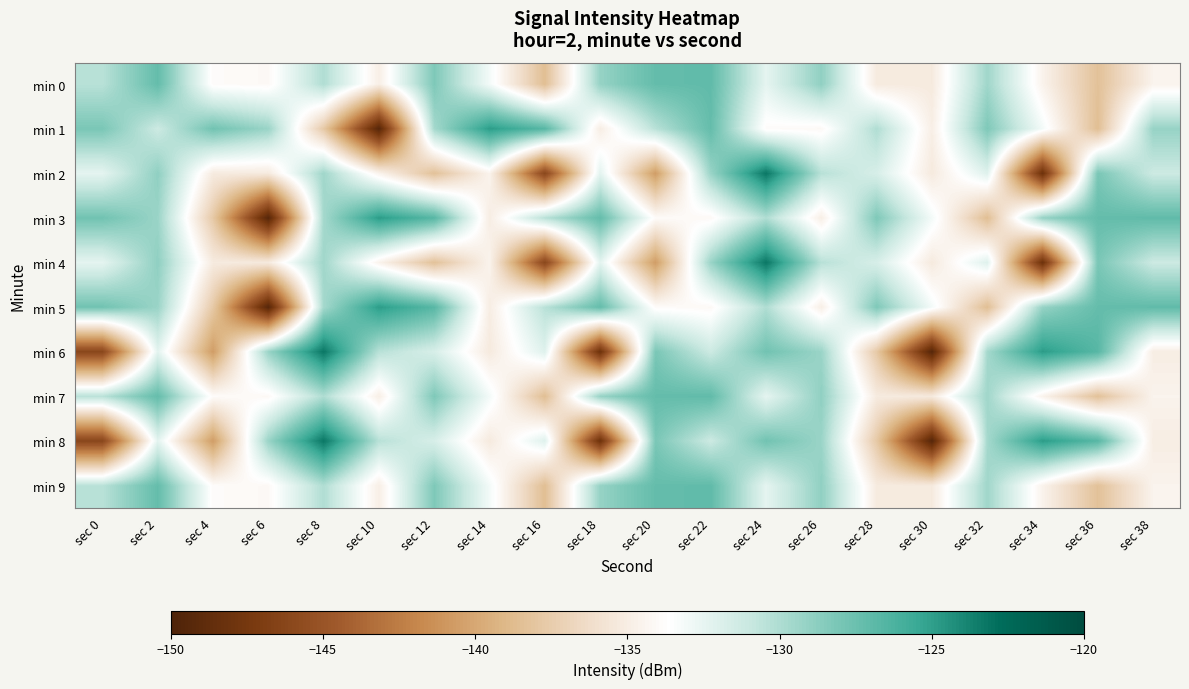

Reading left to right, what are all the values shown in this chart?

min 0: sec 0=-130.4	sec 2=-127.2	sec 4=-133.9	sec 6=-134.1	sec 8=-130.1	sec 10=-134.9	sec 12=-128.3	sec 14=-133.1	sec 16=-138.5	sec 18=-129.1	sec 20=-127.2	sec 22=-127.1	sec 24=-132.4	sec 26=-128.9	sec 28=-135.2	sec 30=-135.2	sec 32=-129.5	sec 34=-134.6	sec 36=-138.3	sec 38=-134.5
min 1: sec 0=-128.1	sec 2=-131.2	sec 4=-127.8	sec 6=-129.3	sec 8=-137.8	sec 10=-149.4	sec 12=-129.7	sec 14=-124.9	sec 16=-126.7	sec 18=-135.0	sec 20=-130.4	sec 22=-127.2	sec 24=-133.9	sec 26=-134.1	sec 28=-130.1	sec 30=-134.9	sec 32=-128.3	sec 34=-133.1	sec 36=-138.5	sec 38=-129.1
min 2: sec 0=-132.4	sec 2=-128.9	sec 4=-135.2	sec 6=-135.2	sec 8=-129.5	sec 10=-134.6	sec 12=-138.3	sec 14=-134.5	sec 16=-146.1	sec 18=-132.3	sec 20=-140.6	sec 22=-129.3	sec 24=-123.2	sec 26=-130.4	sec 28=-131.7	sec 30=-135.2	sec 32=-132.1	sec 34=-148.1	sec 36=-128.1	sec 38=-131.2
min 3: sec 0=-127.8	sec 2=-129.3	sec 4=-137.8	sec 6=-149.4	sec 8=-129.7	sec 10=-124.9	sec 12=-126.7	sec 14=-135.0	sec 16=-130.4	sec 18=-127.2	sec 20=-133.9	sec 22=-134.1	sec 24=-130.1	sec 26=-134.9	sec 28=-128.3	sec 30=-133.1	sec 32=-138.5	sec 34=-129.1	sec 36=-127.2	sec 38=-127.1
min 4: sec 0=-132.4	sec 2=-128.9	sec 4=-135.2	sec 6=-135.2	sec 8=-129.5	sec 10=-134.6	sec 12=-138.3	sec 14=-134.5	sec 16=-146.1	sec 18=-132.3	sec 20=-140.6	sec 22=-129.3	sec 24=-123.2	sec 26=-130.4	sec 28=-131.7	sec 30=-135.2	sec 32=-132.1	sec 34=-148.1	sec 36=-128.1	sec 38=-131.2
min 5: sec 0=-127.8	sec 2=-129.3	sec 4=-137.8	sec 6=-149.4	sec 8=-129.7	sec 10=-124.9	sec 12=-126.7	sec 14=-135.0	sec 16=-130.4	sec 18=-127.2	sec 20=-133.9	sec 22=-134.1	sec 24=-130.1	sec 26=-134.9	sec 28=-128.3	sec 30=-133.1	sec 32=-138.5	sec 34=-129.1	sec 36=-127.2	sec 38=-127.1
min 6: sec 0=-146.1	sec 2=-132.3	sec 4=-140.6	sec 6=-129.3	sec 8=-123.2	sec 10=-130.4	sec 12=-131.7	sec 14=-135.2	sec 16=-132.1	sec 18=-148.1	sec 20=-128.1	sec 22=-131.2	sec 24=-127.8	sec 26=-129.3	sec 28=-137.8	sec 30=-149.4	sec 32=-129.7	sec 34=-124.9	sec 36=-126.7	sec 38=-135.0
min 7: sec 0=-130.4	sec 2=-127.2	sec 4=-133.9	sec 6=-134.1	sec 8=-130.1	sec 10=-134.9	sec 12=-128.3	sec 14=-133.1	sec 16=-138.5	sec 18=-129.1	sec 20=-127.2	sec 22=-127.1	sec 24=-132.4	sec 26=-128.9	sec 28=-135.2	sec 30=-135.2	sec 32=-129.5	sec 34=-134.6	sec 36=-138.3	sec 38=-134.5
min 8: sec 0=-146.1	sec 2=-132.3	sec 4=-140.6	sec 6=-129.3	sec 8=-123.2	sec 10=-130.4	sec 12=-131.7	sec 14=-135.2	sec 16=-132.1	sec 18=-148.1	sec 20=-128.1	sec 22=-131.2	sec 24=-127.8	sec 26=-129.3	sec 28=-137.8	sec 30=-149.4	sec 32=-129.7	sec 34=-124.9	sec 36=-126.7	sec 38=-135.0
min 9: sec 0=-130.4	sec 2=-127.2	sec 4=-133.9	sec 6=-134.1	sec 8=-130.1	sec 10=-134.9	sec 12=-128.3	sec 14=-133.1	sec 16=-138.5	sec 18=-129.1	sec 20=-127.2	sec 22=-127.1	sec 24=-132.4	sec 26=-128.9	sec 28=-135.2	sec 30=-135.2	sec 32=-129.5	sec 34=-134.6	sec 36=-138.3	sec 38=-134.5